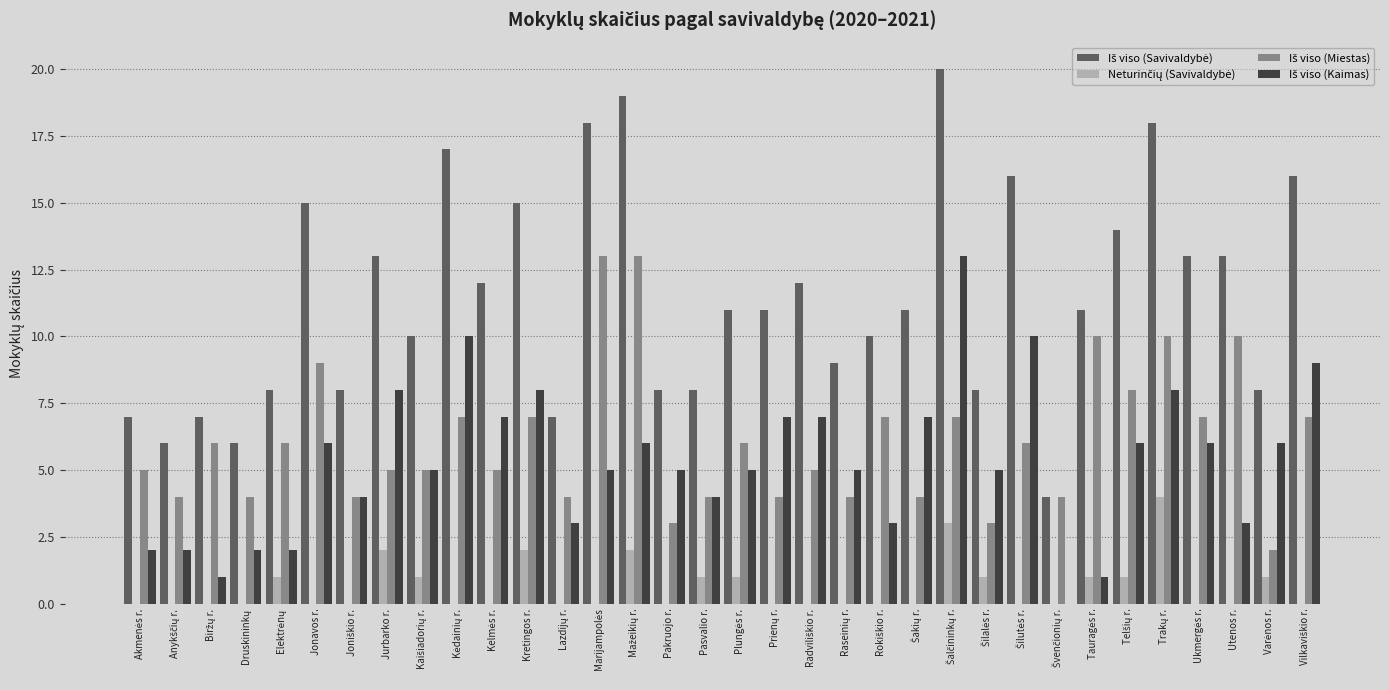

How many data points does each series have?

34